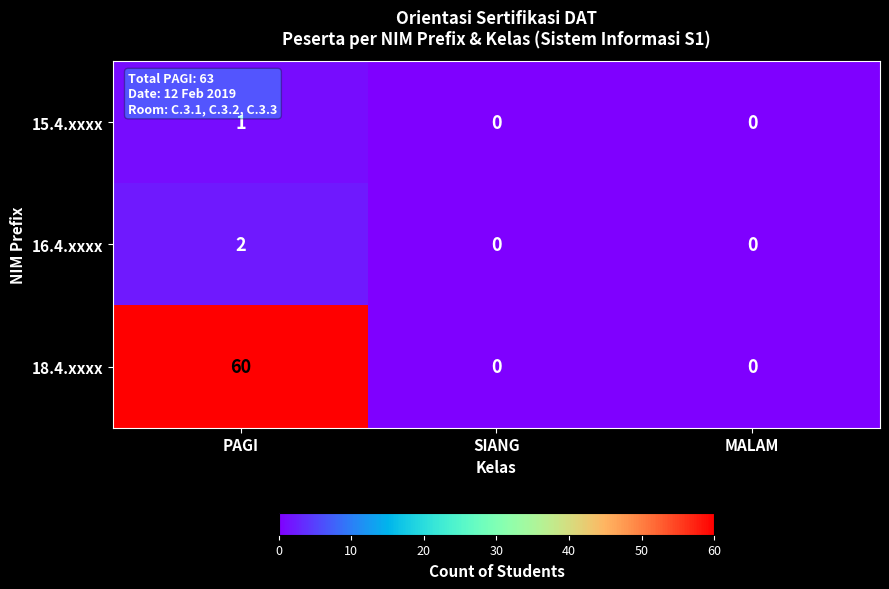

What is the sum of the 18.4.xxxx values at PAGI and MALAM?

60